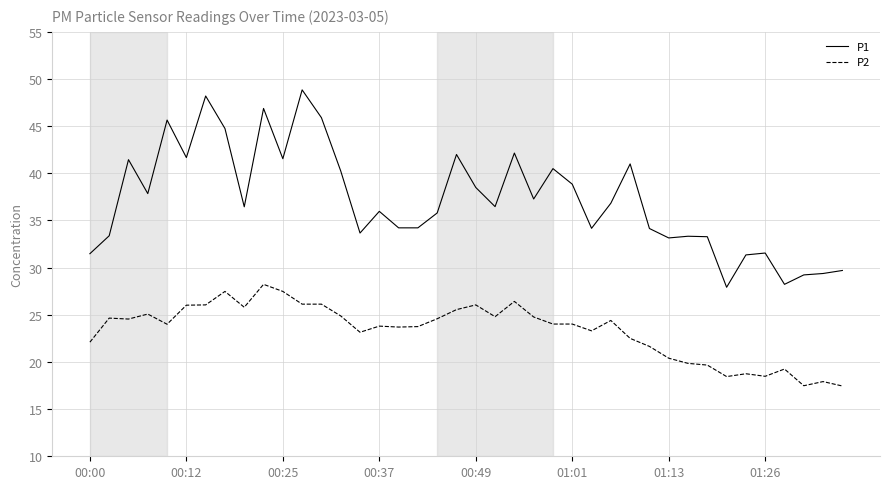

True or false: P2 has more than 1 points higher than both neighbors.

True